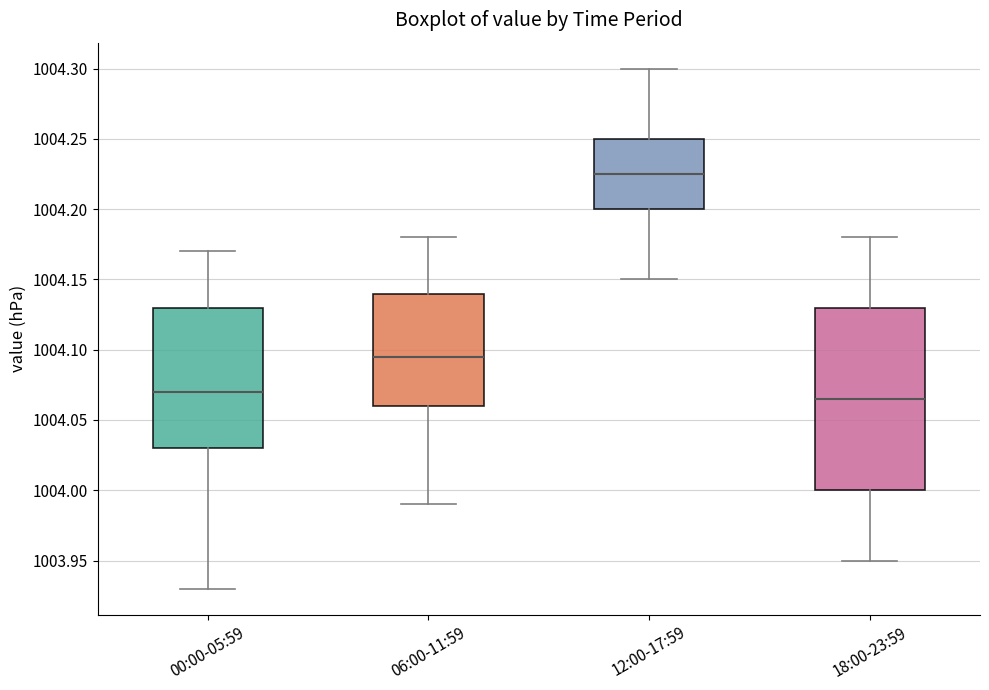

Reading left to right, read every box against the y-axis: the position of its median line, the range the box covers, and the ends of its whiskers. The values are not printed on the chart, so give them approximately, as read against the axis.

00:00-05:59: median 1004.070, box 1004.030 to 1004.130, whiskers 1003.930 to 1004.170
06:00-11:59: median 1004.095, box 1004.060 to 1004.140, whiskers 1003.990 to 1004.180
12:00-17:59: median 1004.225, box 1004.200 to 1004.250, whiskers 1004.150 to 1004.300
18:00-23:59: median 1004.065, box 1004.000 to 1004.130, whiskers 1003.950 to 1004.180